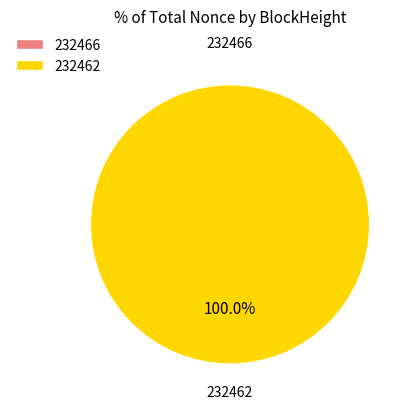

Which category has the smallest portion of the pie?

232466